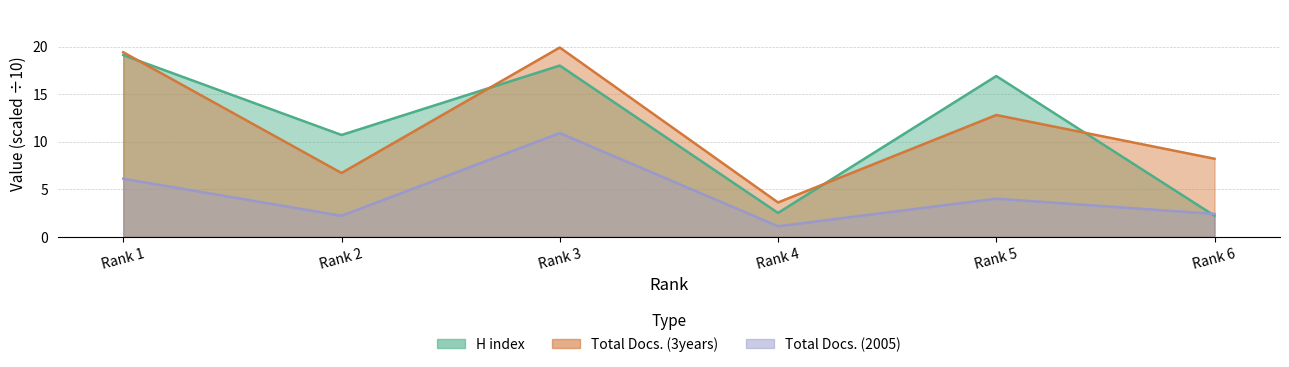

What is the difference between the maximum and minimum values in the Total Docs. (2005) series?

9.8